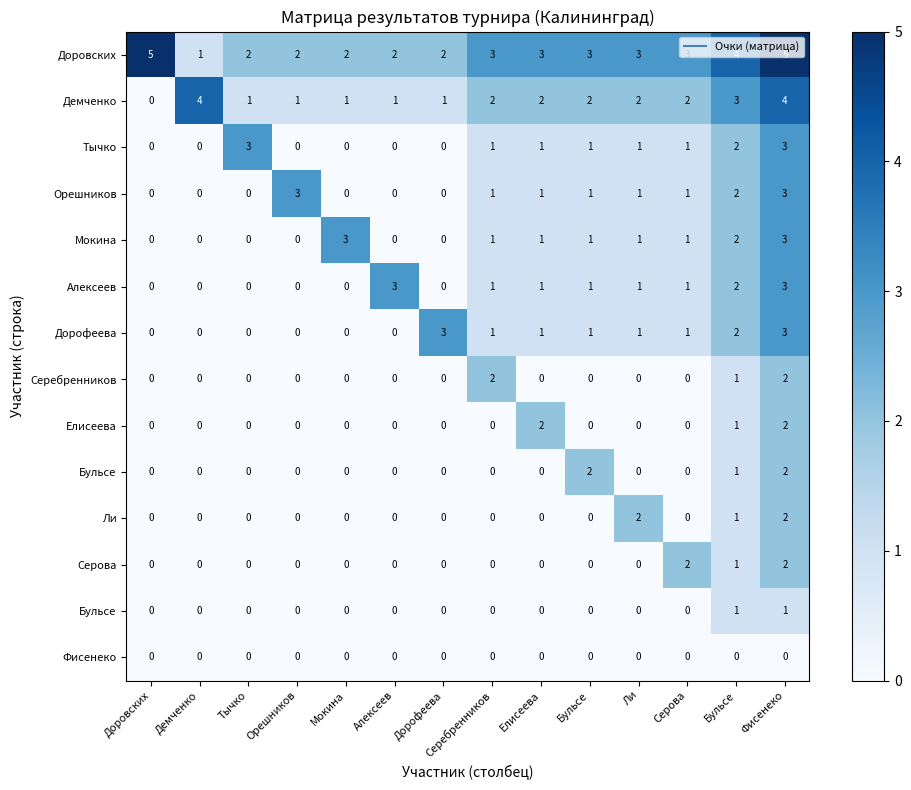

What is the maximum value shown in the chart?

5